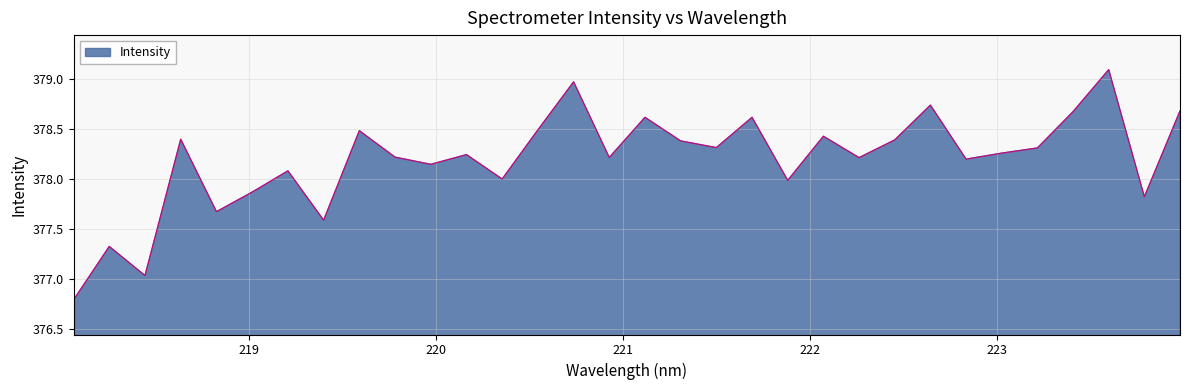

What is the difference between the maximum and minimum values?

2.3